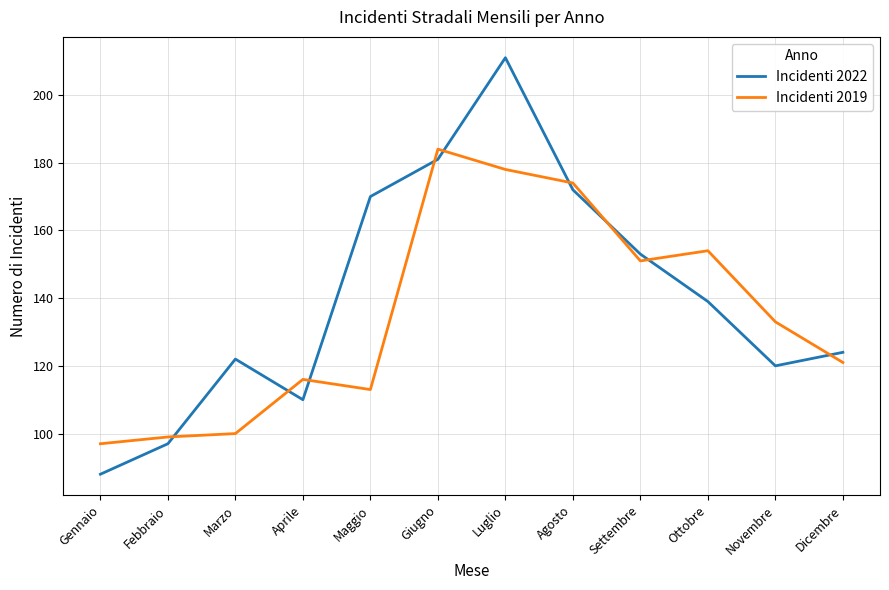

True or false: Incidenti 2022 has more than 2 points higher than both neighbors.

False